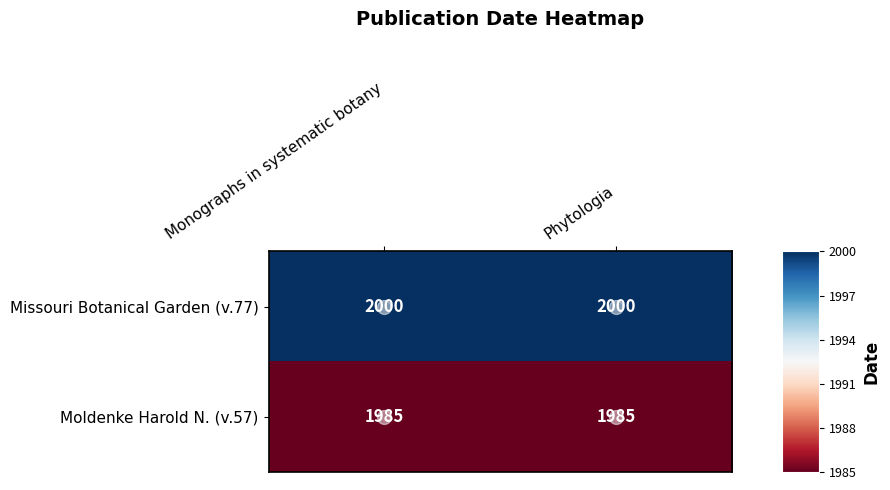

Is it true that Moldenke Harold N. (v.57) equals 1165 at Phytologia?

False